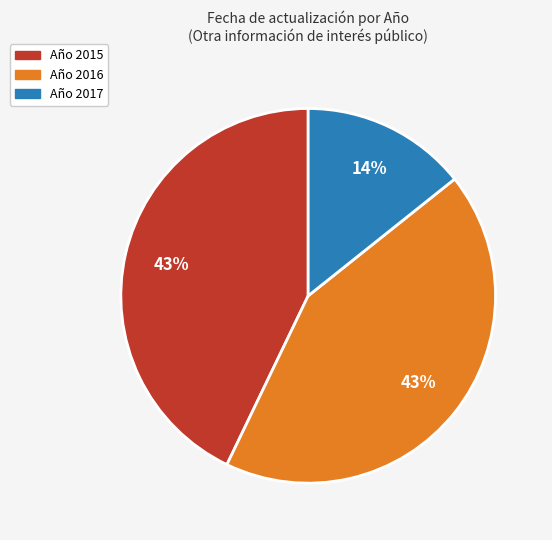

To the nearest percent, what is the average slice percentage?

33%